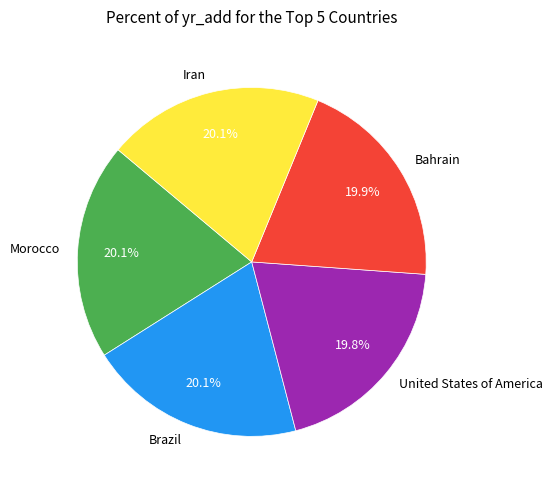

Is Morocco the majority of the pie?

No